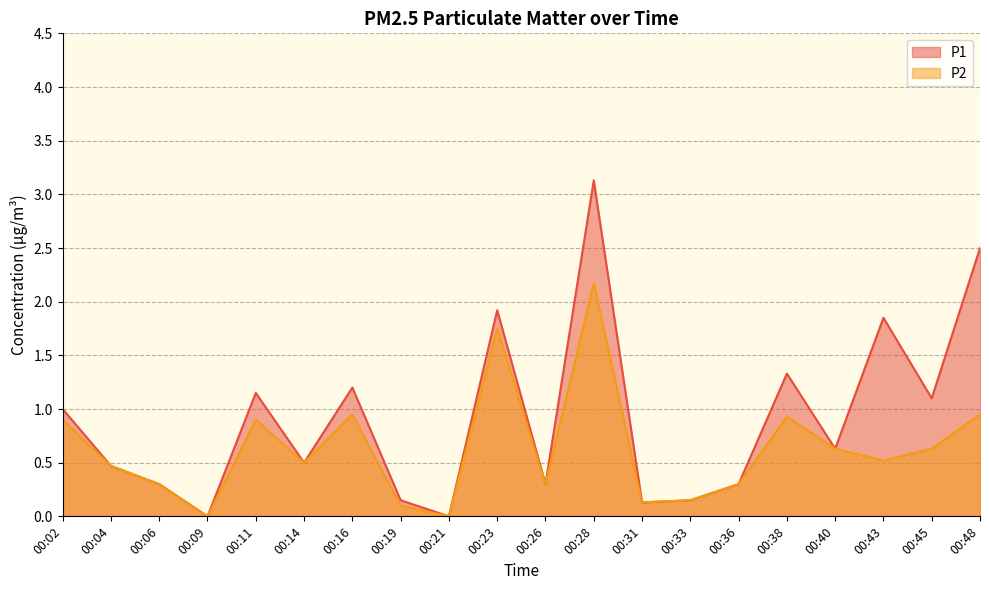

Where is the first local maximum for P1?

00:11